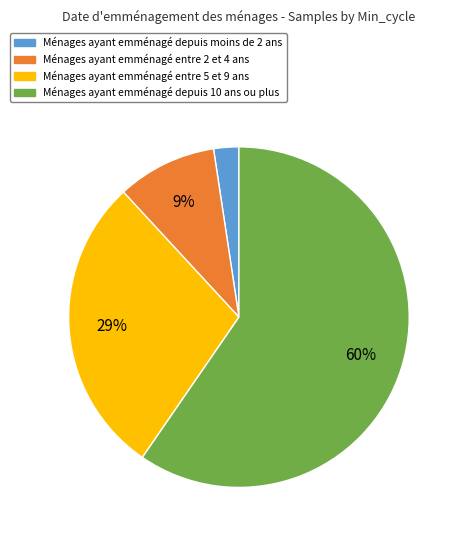

Is there any slice that represents more than half of the pie?

Yes